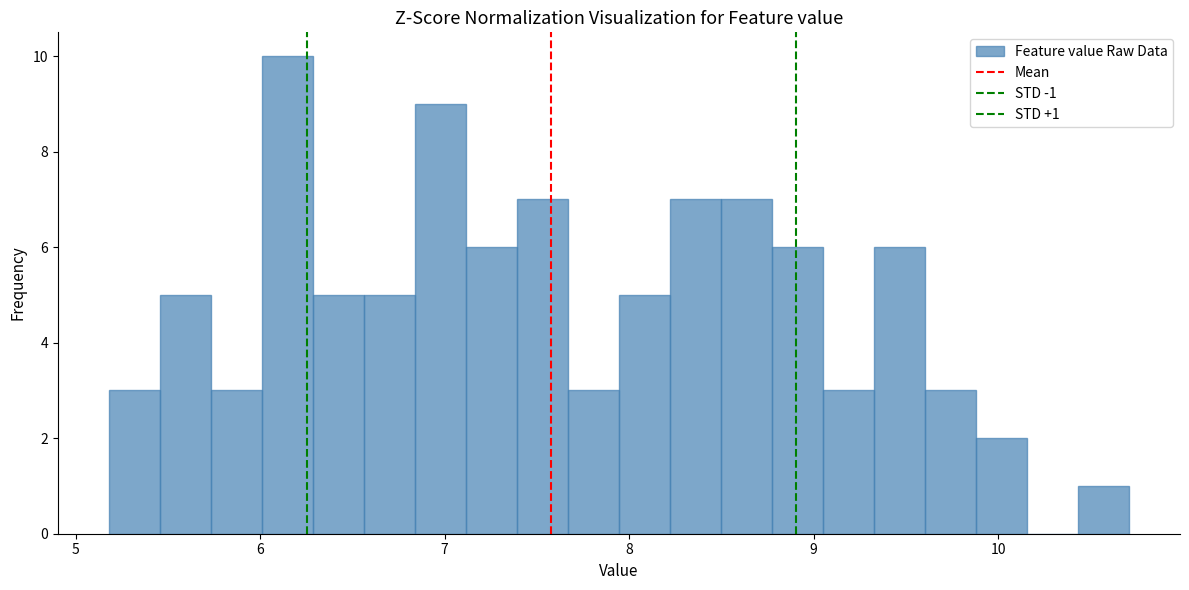

Around what value on the x-axis is the tallest bar? Give the approximate position of its centre, as read against the axis.

6.1